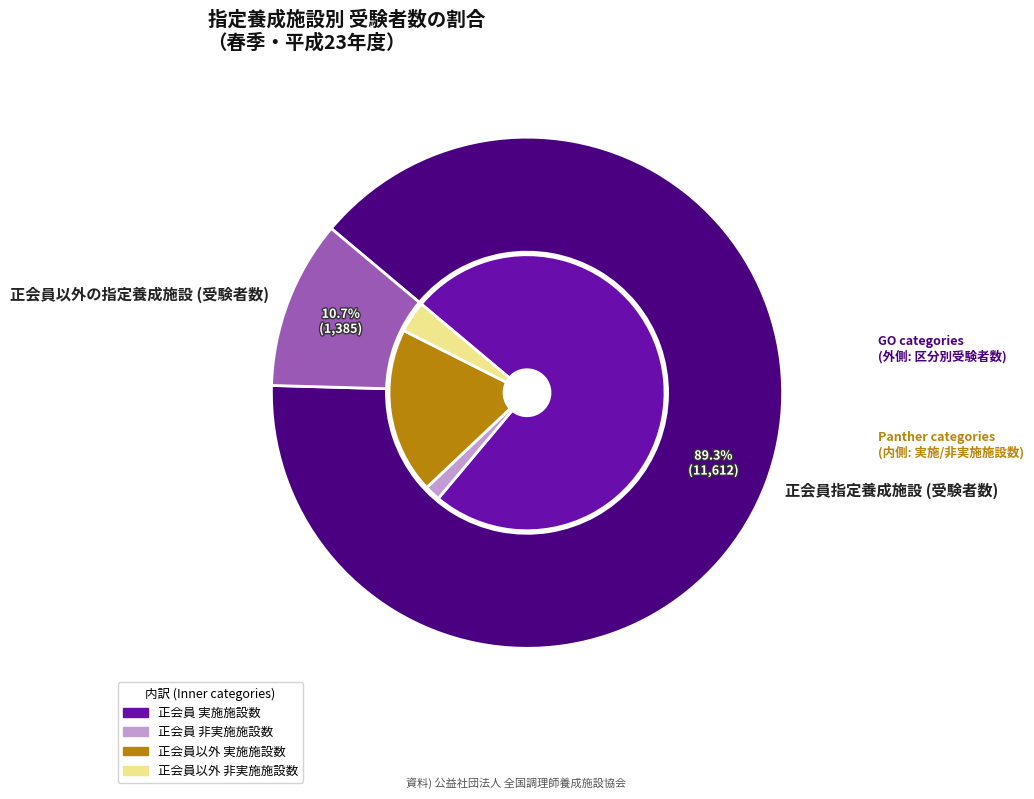

To the nearest percent, what percentage of the pie is 正会員指定養成施設 (受験者数)?

89%